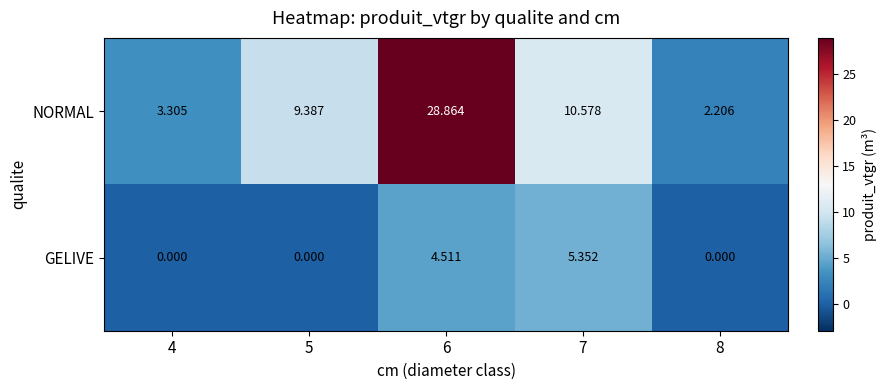

List the series in order of their overall mean, lowest first.

GELIVE, NORMAL